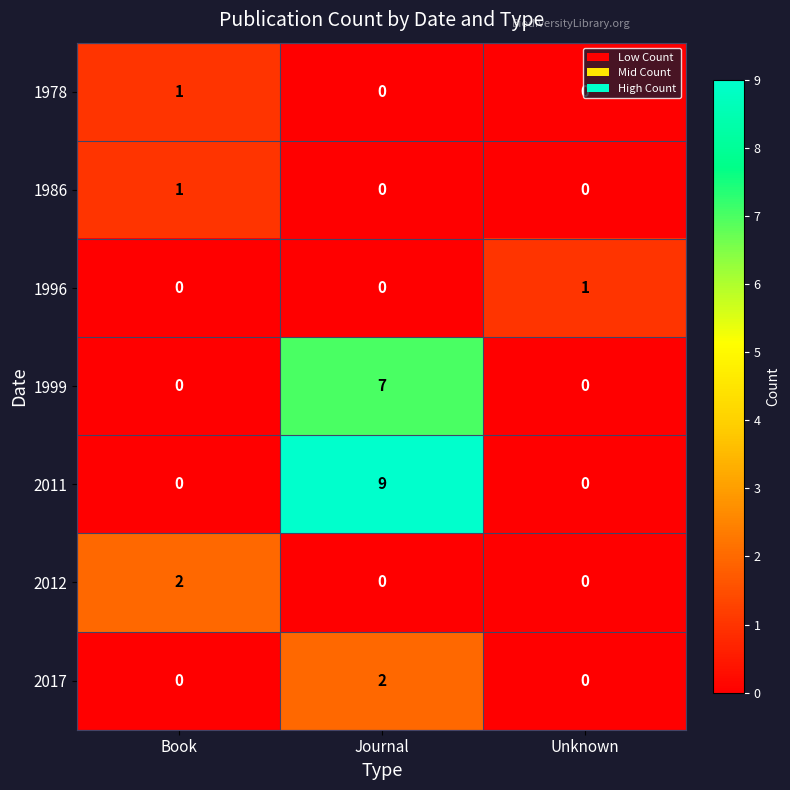

Count the 2017 values in the range 0 to 2.

3